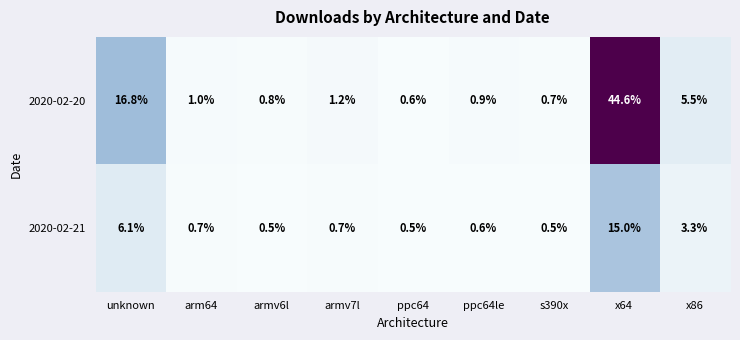

The 2020-02-20 series shows 1.2 at armv6l. True or false?

False